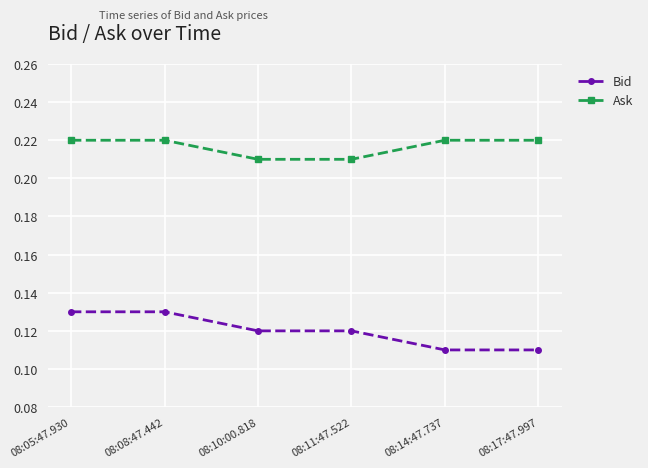

What is the sum of the Ask values at 08:08:47.442 and 08:11:47.522?

0.4